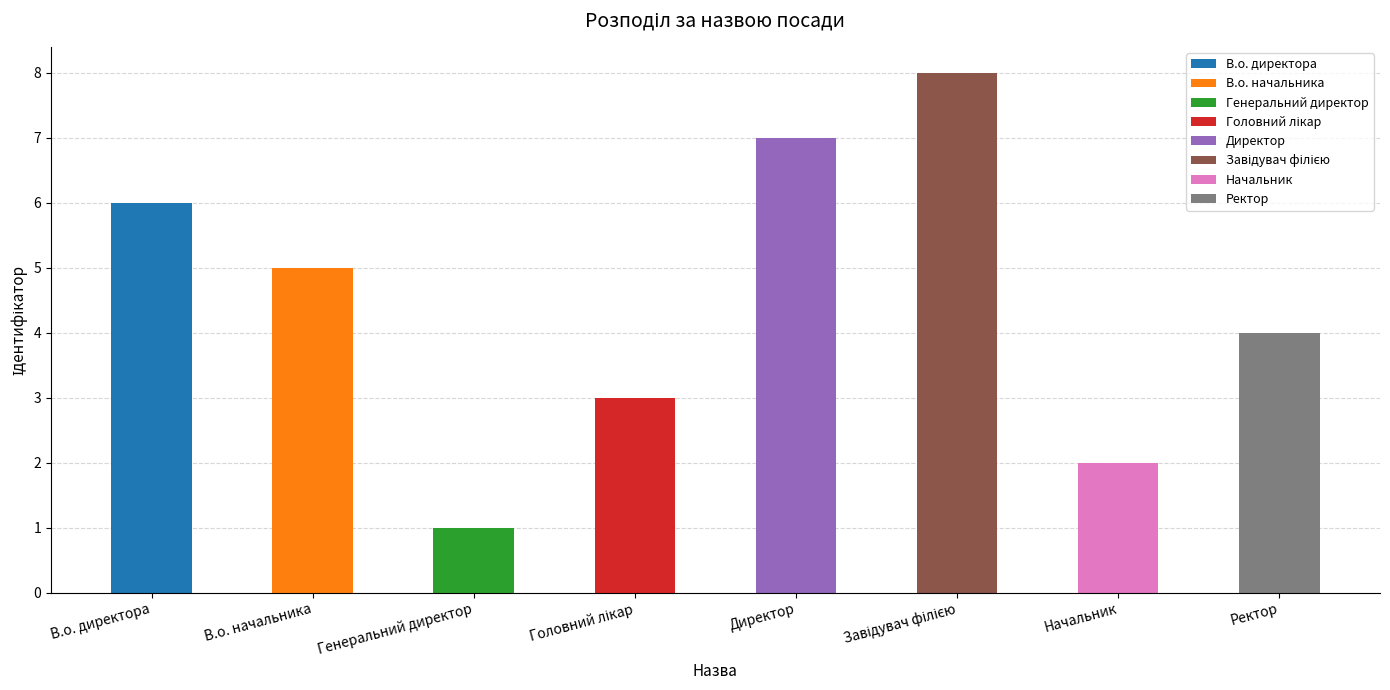

How many bars are there in total?

8